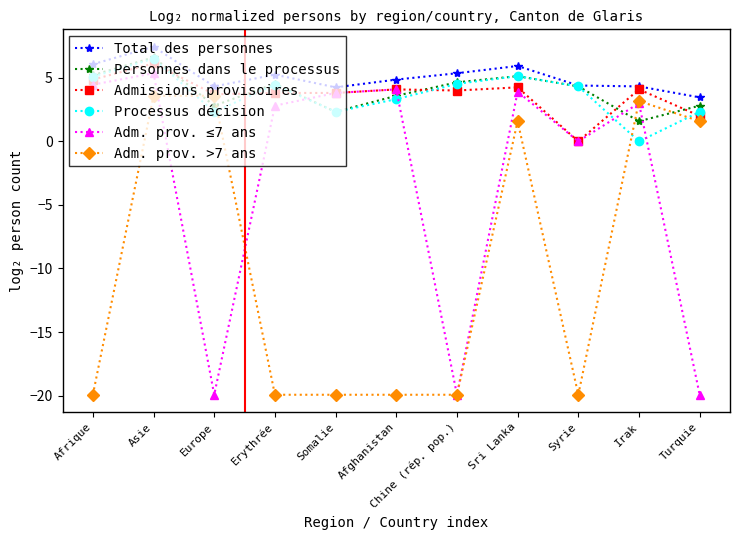

What is the minimum value shown in the chart?

-19.9